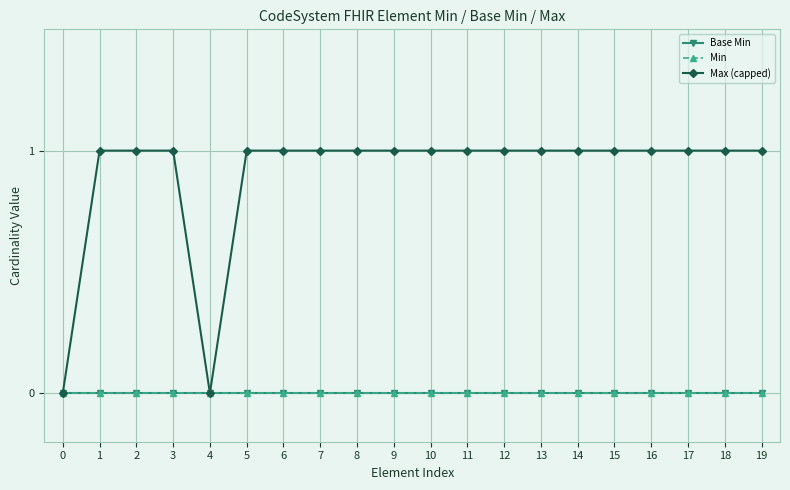

Does the chart display data point markers on the line(s)?

Yes